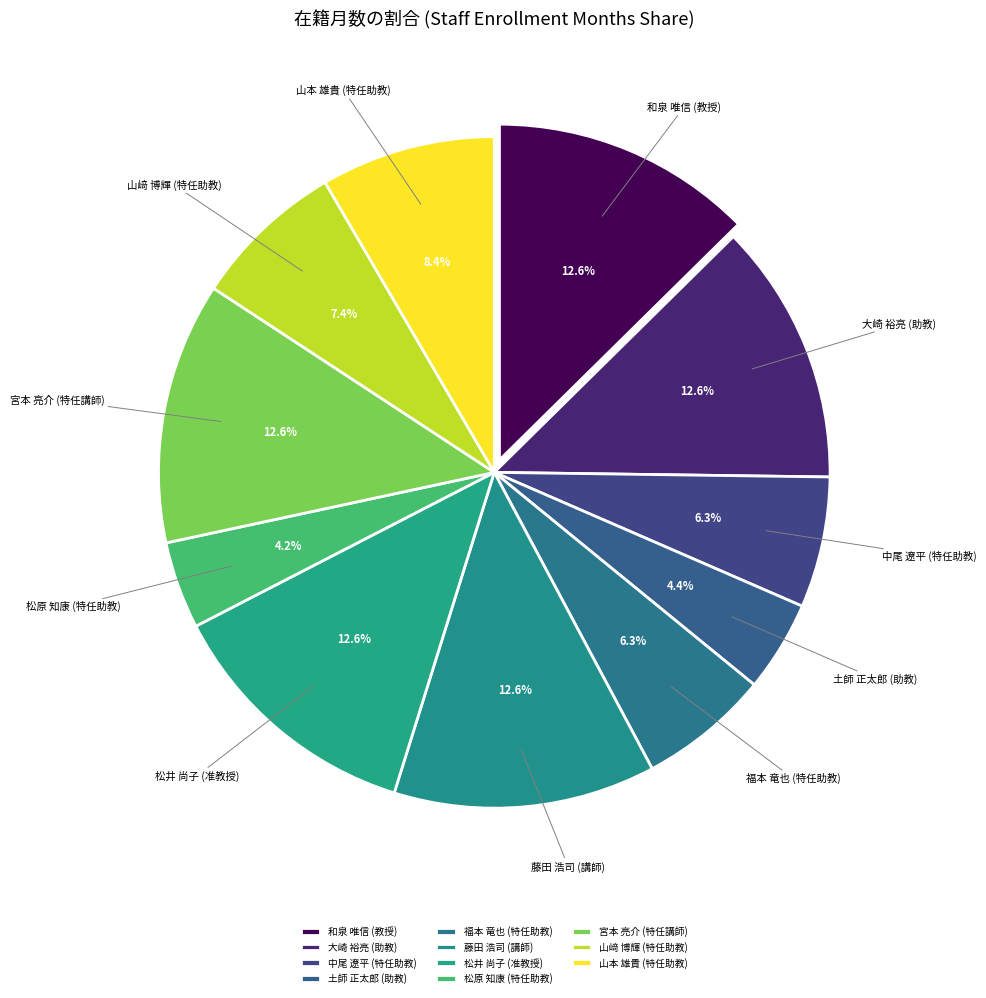

How many segments does this pie chart have?

11